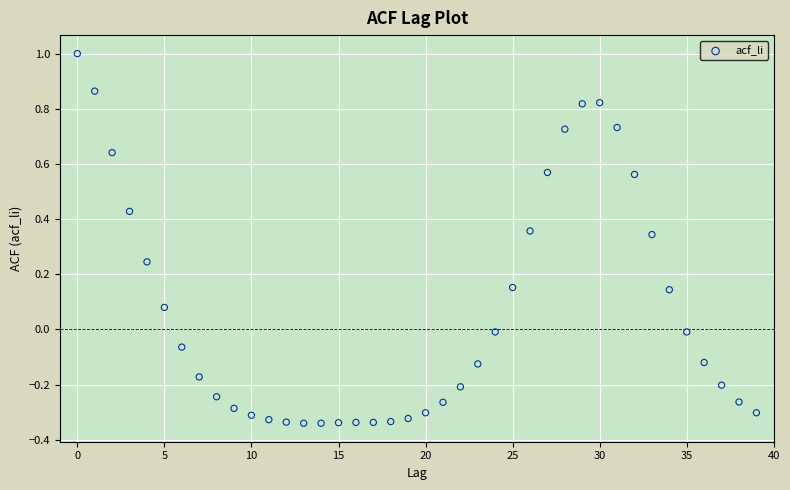

What is the range of Y values (max minus min)?

1.3